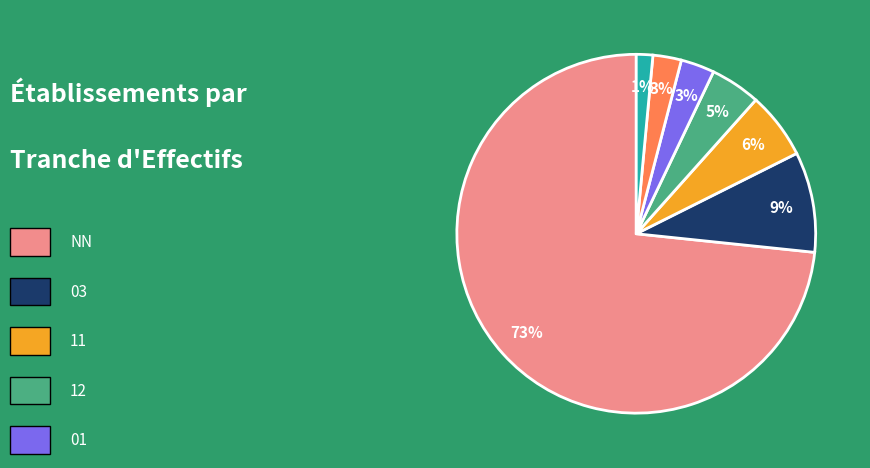

To the nearest percent, what is the average slice percentage?

14%